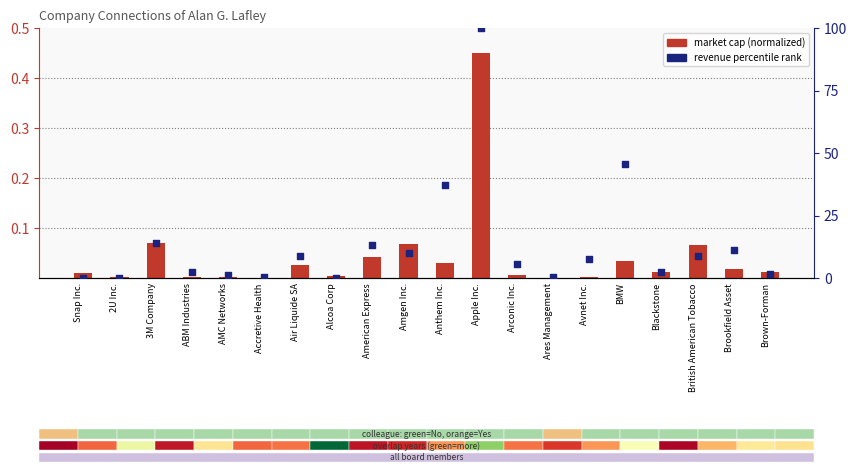

Which series contains the lowest Y value?

revenue percentile